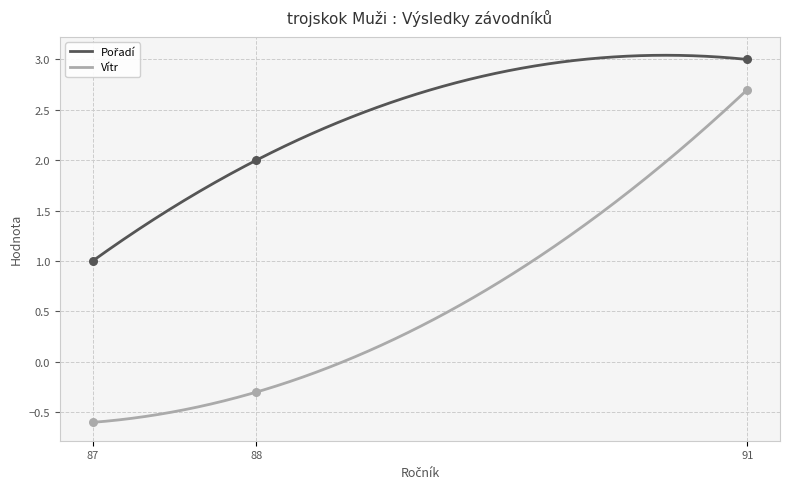

At which category is the sum across all series the highest?

91